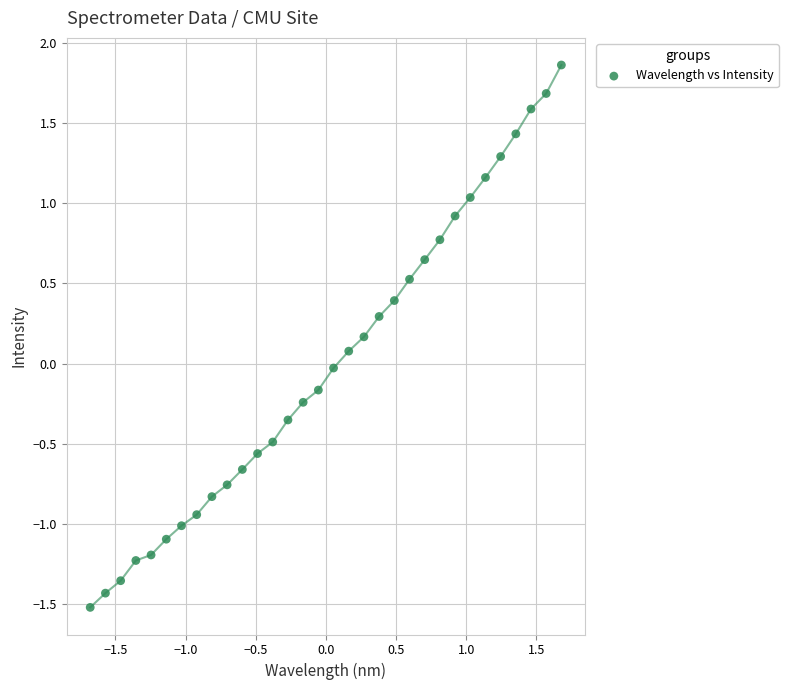

What is the range of Y values (max minus min)?

3.4